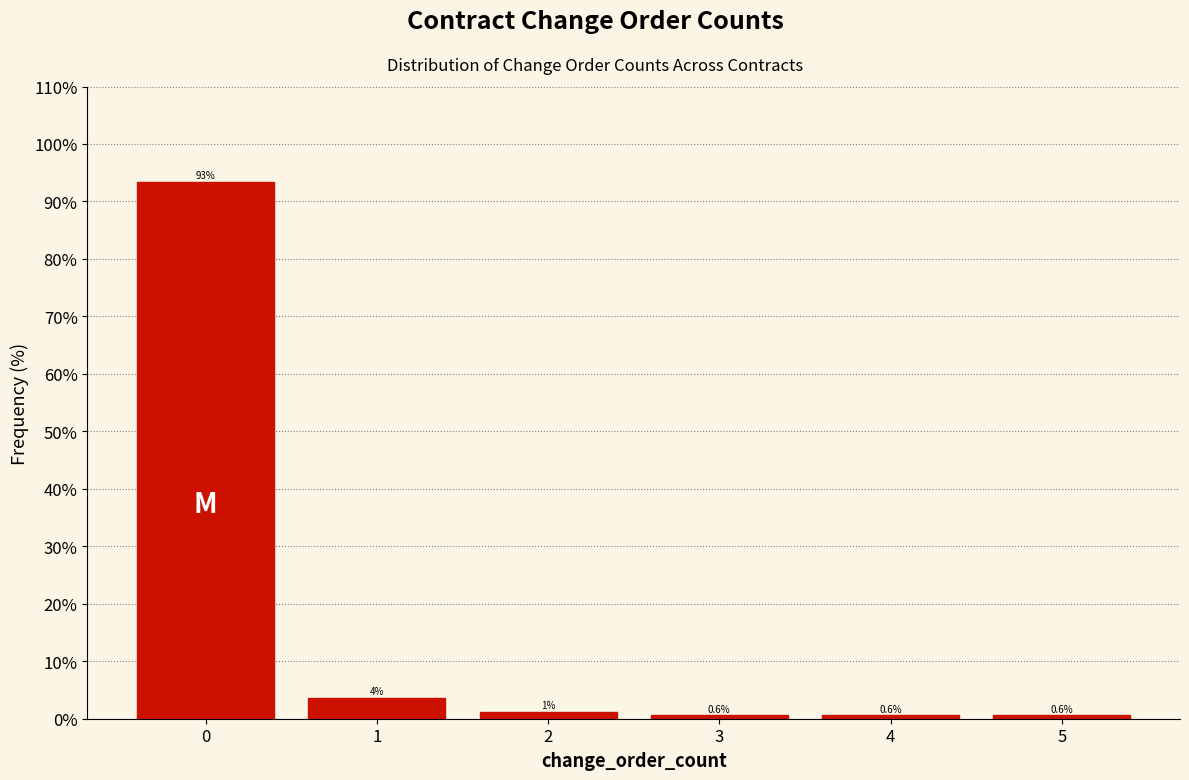

Over which range of the x-axis is the bar tallest?

-0.5 to 0.5